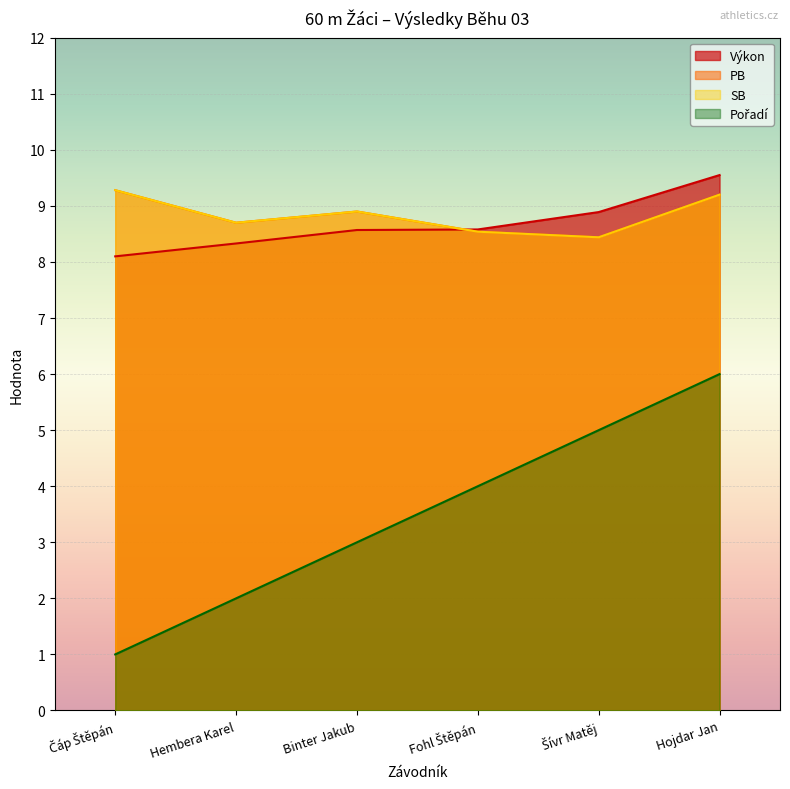

Count the number of categories in the chart.

6